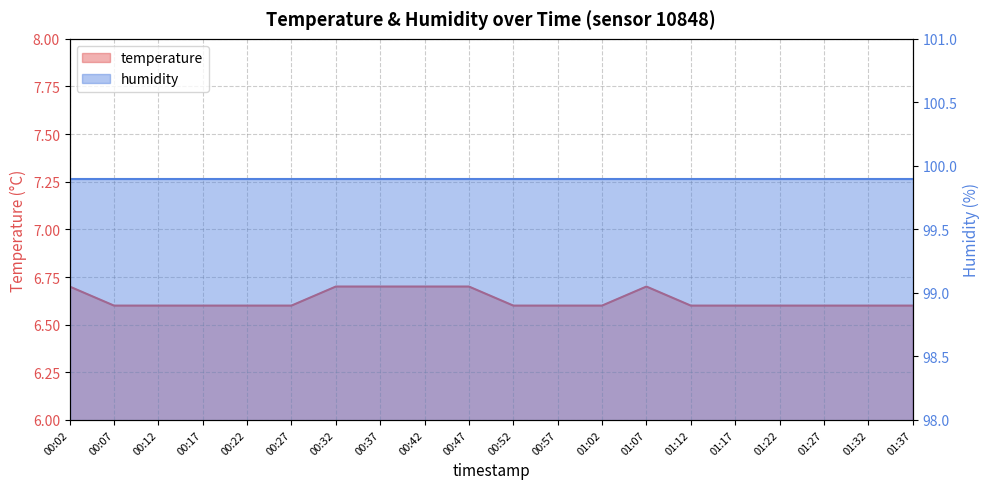

Rank the categories by value from highest to lowest.

00:02, 00:32, 00:37, 00:42, 00:47, 01:07, 00:07, 00:12, 00:17, 00:22, 00:27, 00:52, 00:57, 01:02, 01:12, 01:17, 01:22, 01:27, 01:32, 01:37